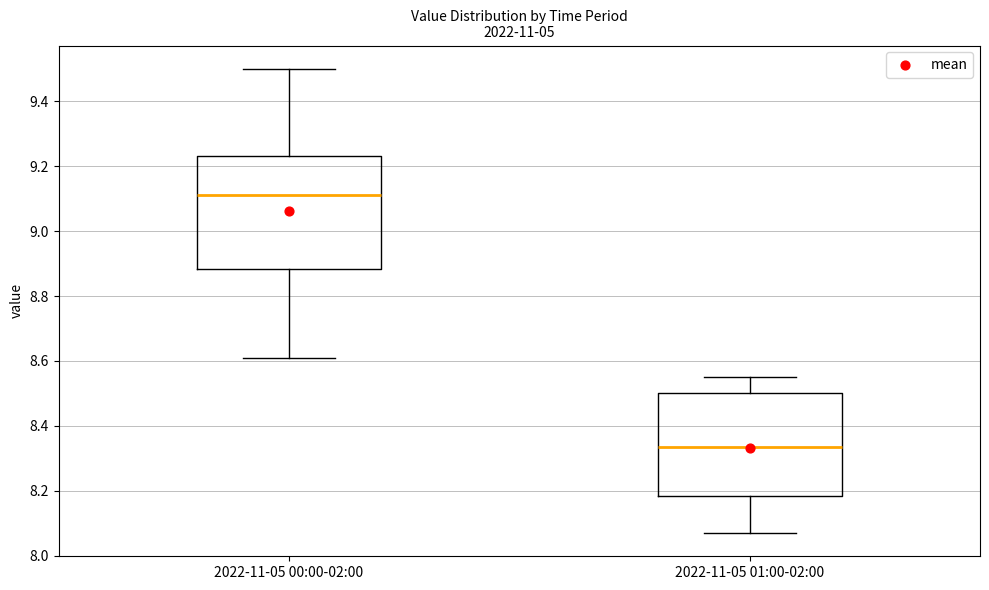

Reading left to right, read every box against the y-axis: the position of its median line, the range the box covers, and the ends of its whiskers. The values are not printed on the chart, so give them approximately, as read against the axis.

2022-11-05 00:00-02:00: median 9.12, box 8.88 to 9.24, whiskers 8.62 to 9.50
2022-11-05 01:00-02:00: median 8.34, box 8.18 to 8.50, whiskers 8.08 to 8.56